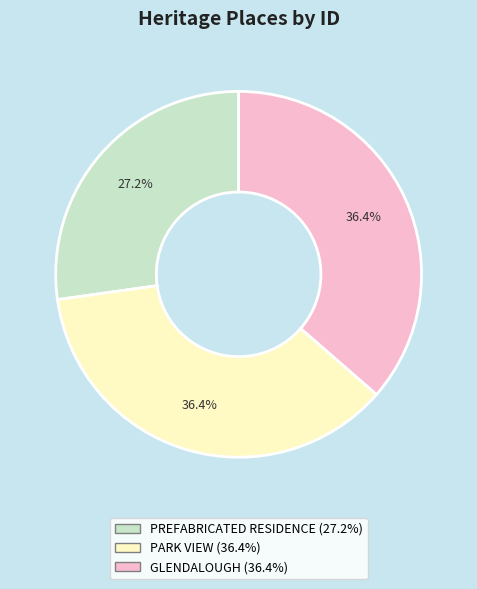

Combined, do PARK VIEW and GLENDALOUGH account for over 50%?

Yes